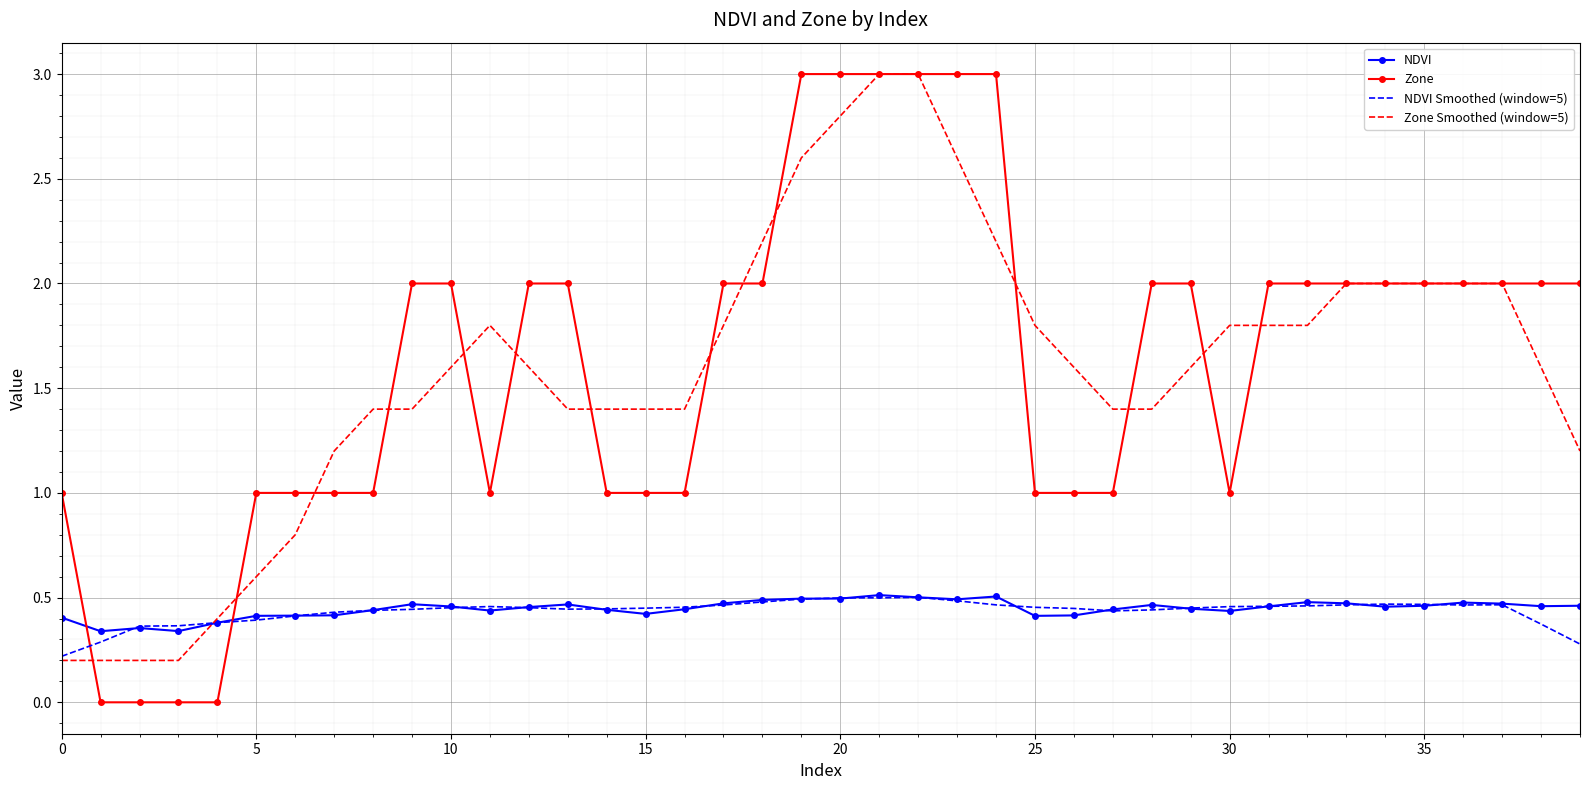

True or false: NDVI Smoothed (window=5) and Zone Smoothed (window=5) intersect in this chart.

True